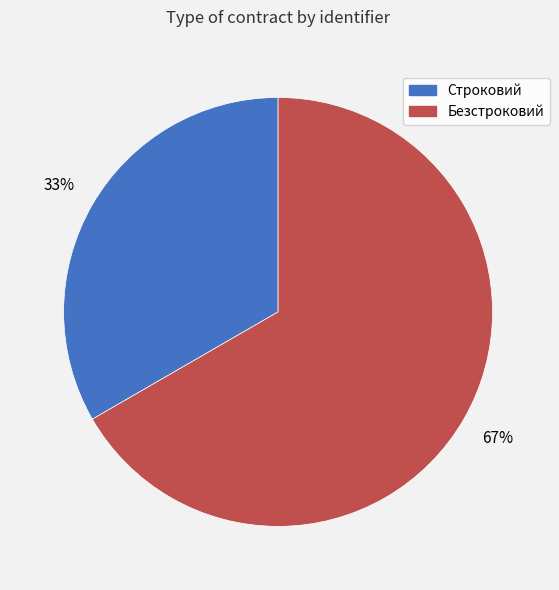

How many segments does this pie chart have?

2